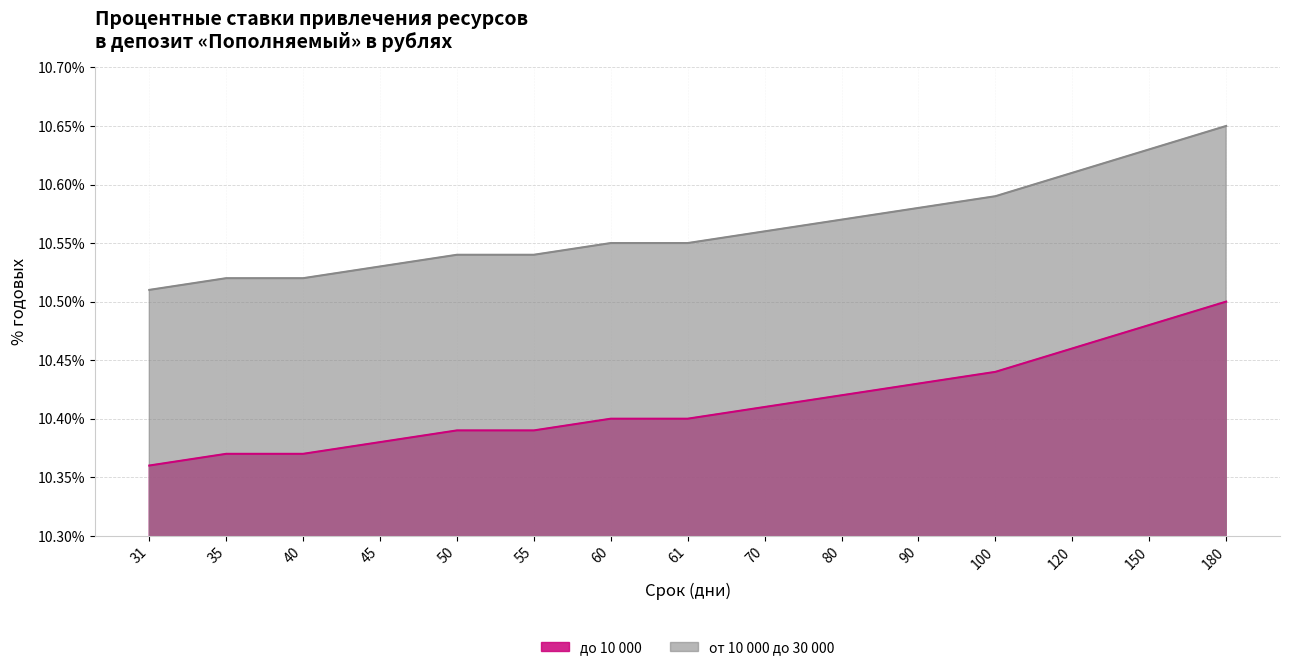

Reading left to right, extract all data points from this chart.

до 10 000: 31=10.4	35=10.4	40=10.4	45=10.4	50=10.4	55=10.4	60=10.4	61=10.4	70=10.4	80=10.4	90=10.4	100=10.4	120=10.5	150=10.5	180=10.5
от 10 000 до 30 000: 31=10.5	35=10.5	40=10.5	45=10.5	50=10.5	55=10.5	60=10.6	61=10.6	70=10.6	80=10.6	90=10.6	100=10.6	120=10.6	150=10.6	180=10.7